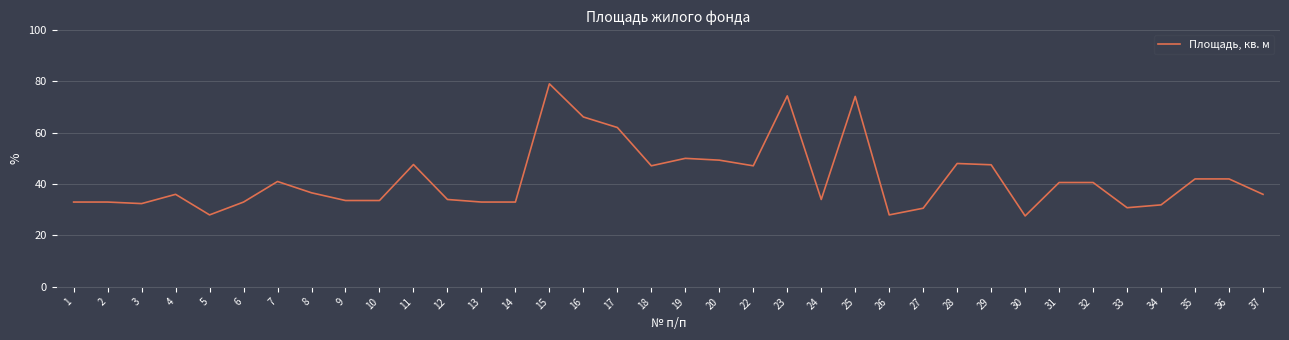

True or false: the data shows 62.0 at 17.

True